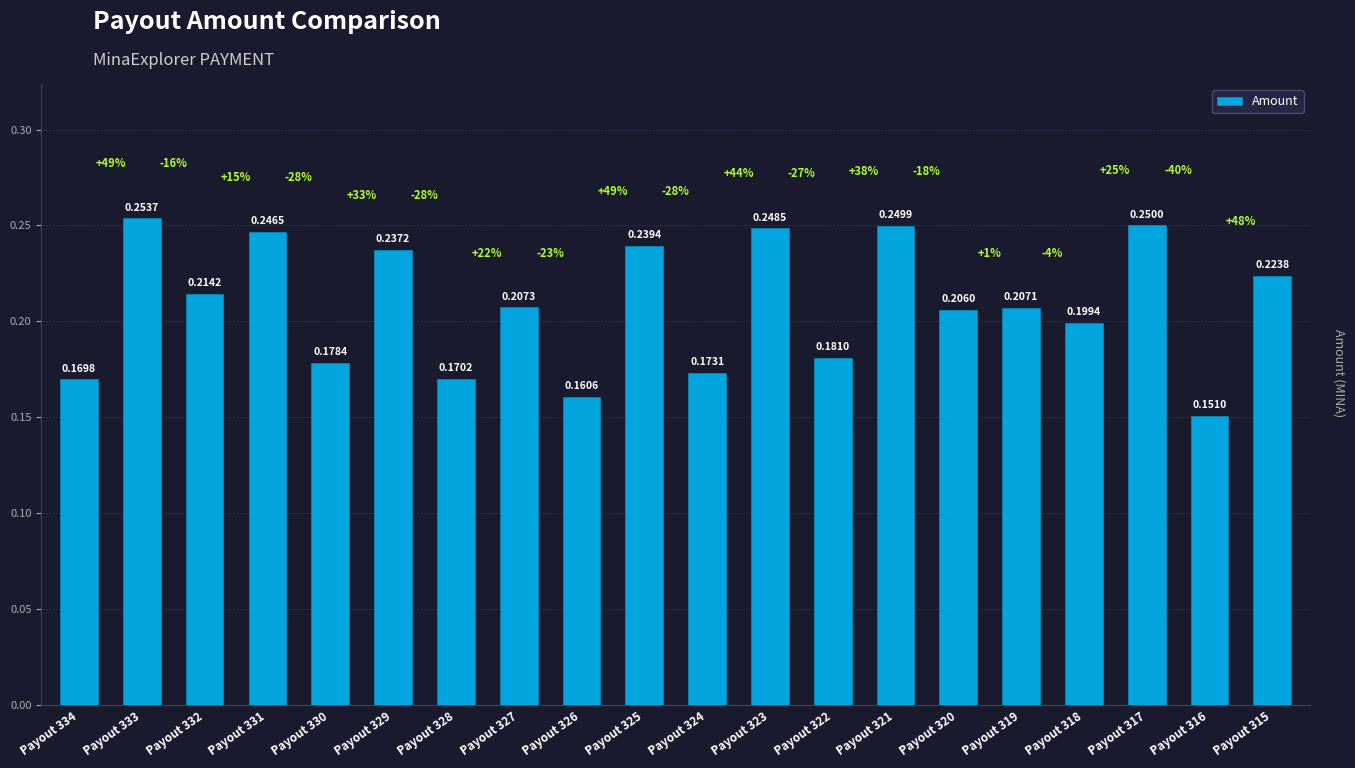

True or false: the data shows 0.3 at Payout 330.

False